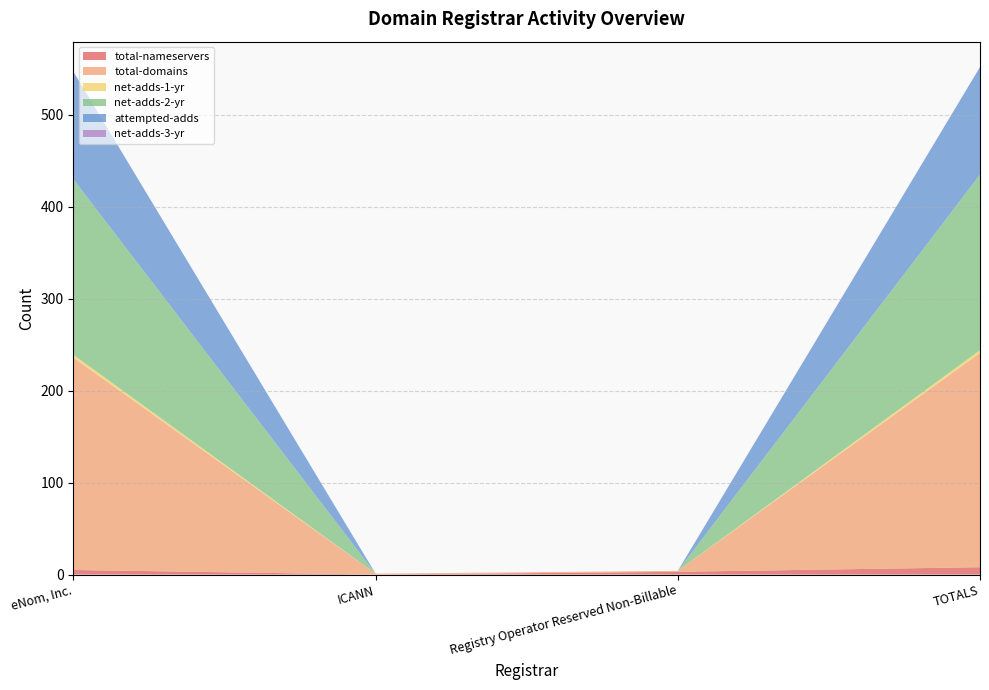

Reading right to left, what are all the values shown in this chart?

total-nameservers: TOTALS=8	Registry Operator Reserved Non-Billable=3	ICANN=0	eNom, Inc.=5
total-domains: TOTALS=233	Registry Operator Reserved Non-Billable=1	ICANN=1	eNom, Inc.=231
net-adds-1-yr: TOTALS=3	Registry Operator Reserved Non-Billable=0	ICANN=0	eNom, Inc.=3
net-adds-2-yr: TOTALS=191	Registry Operator Reserved Non-Billable=0	ICANN=0	eNom, Inc.=191
attempted-adds: TOTALS=117	Registry Operator Reserved Non-Billable=0	ICANN=0	eNom, Inc.=117
net-adds-3-yr: TOTALS=0	Registry Operator Reserved Non-Billable=0	ICANN=0	eNom, Inc.=0